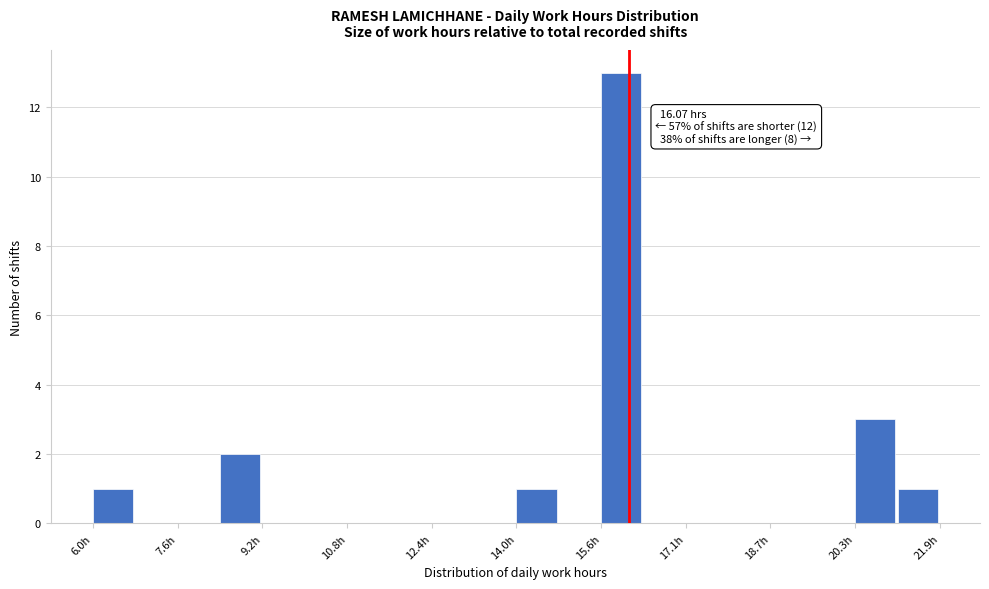

Read against the x-axis, roughly where is the centre of the tallest bar?

16.0